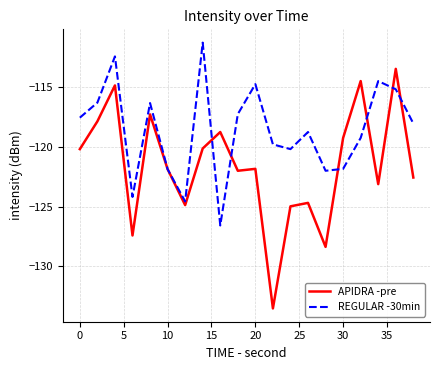

What are all the series names shown in the legend?

APIDRA -pre, REGULAR -30min